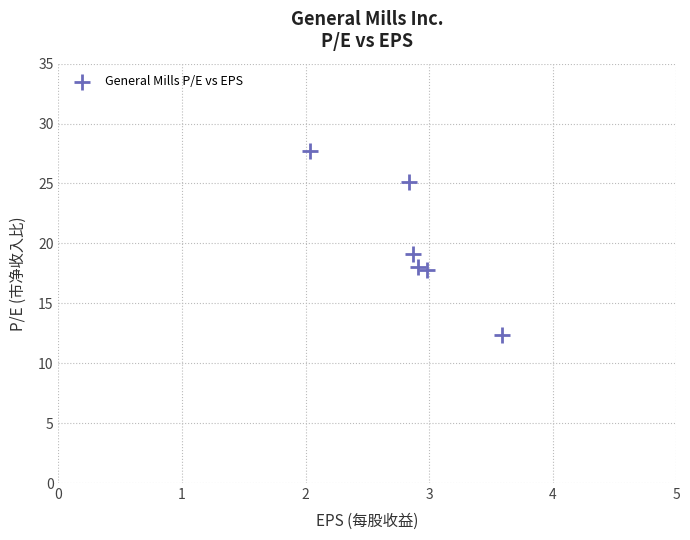

What Y value in the scatter plot is closest to 20?

19.1